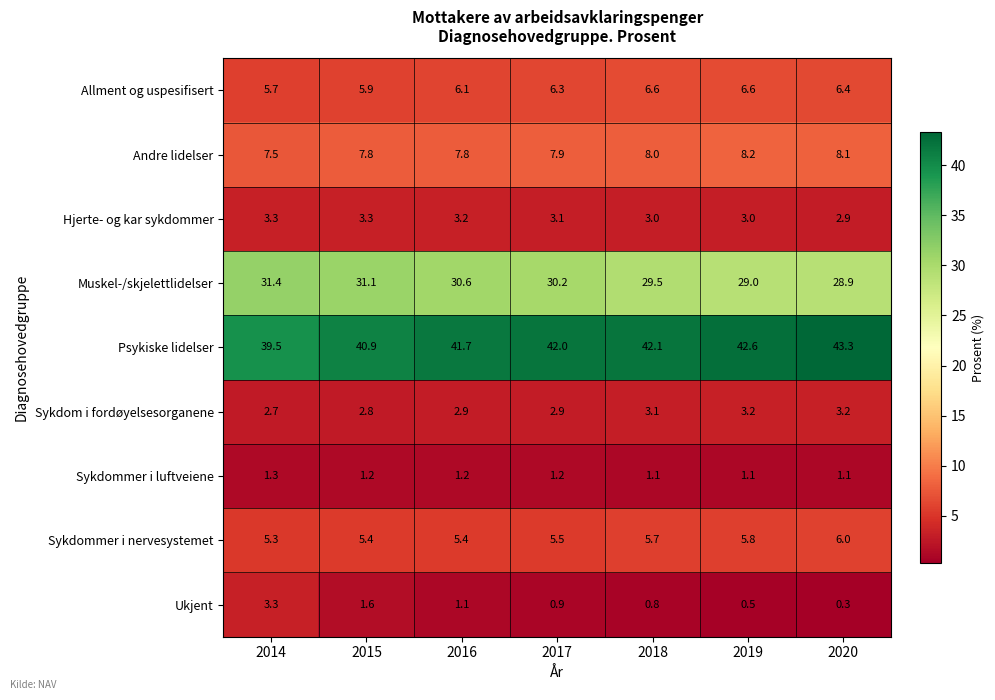

Which series has the largest total across all categories?

Psykiske lidelser